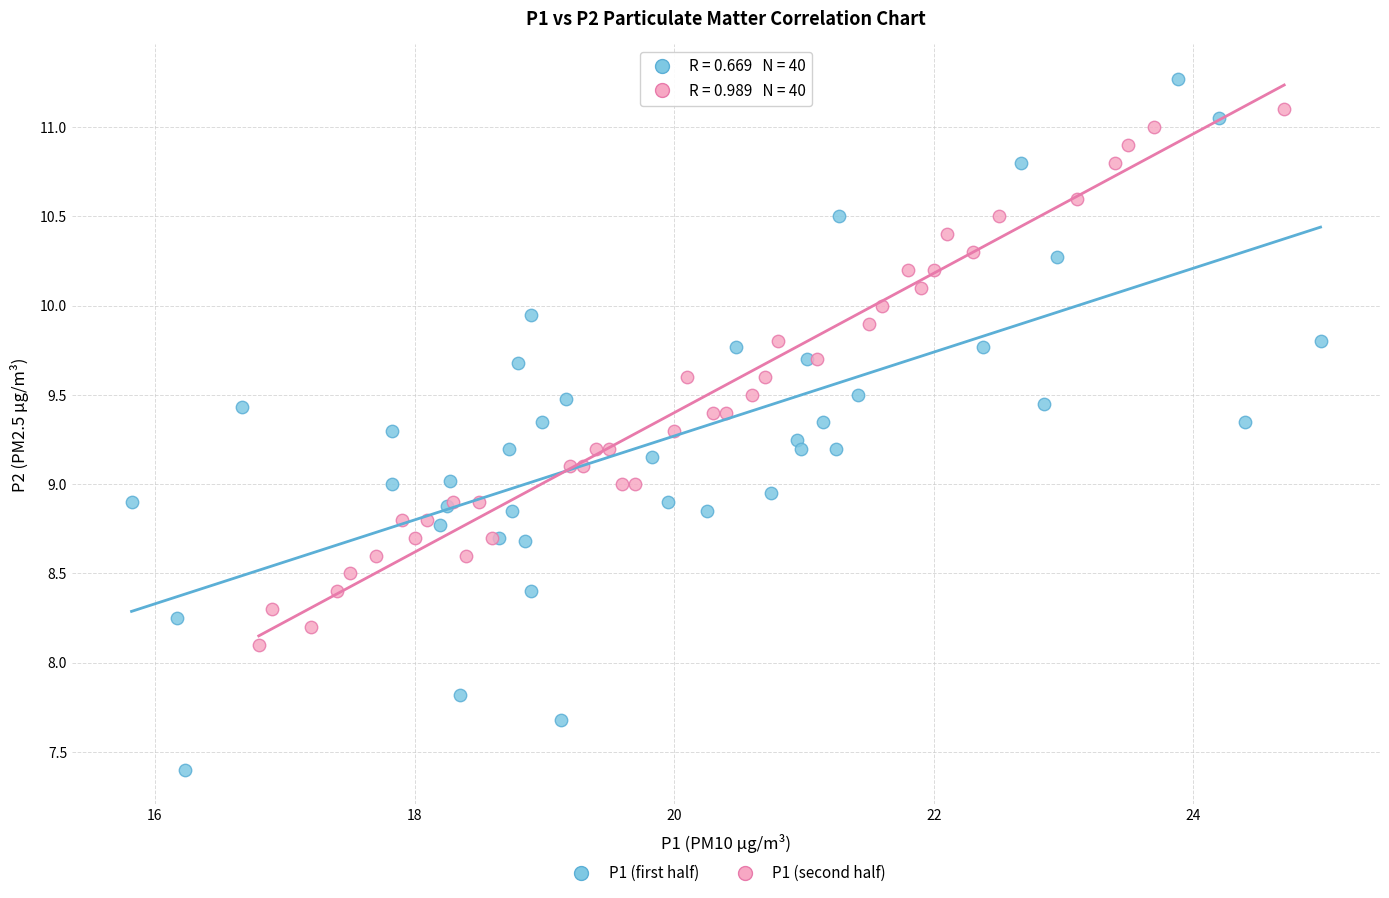

Which series has the widest spread of Y values?

P1 (first half)